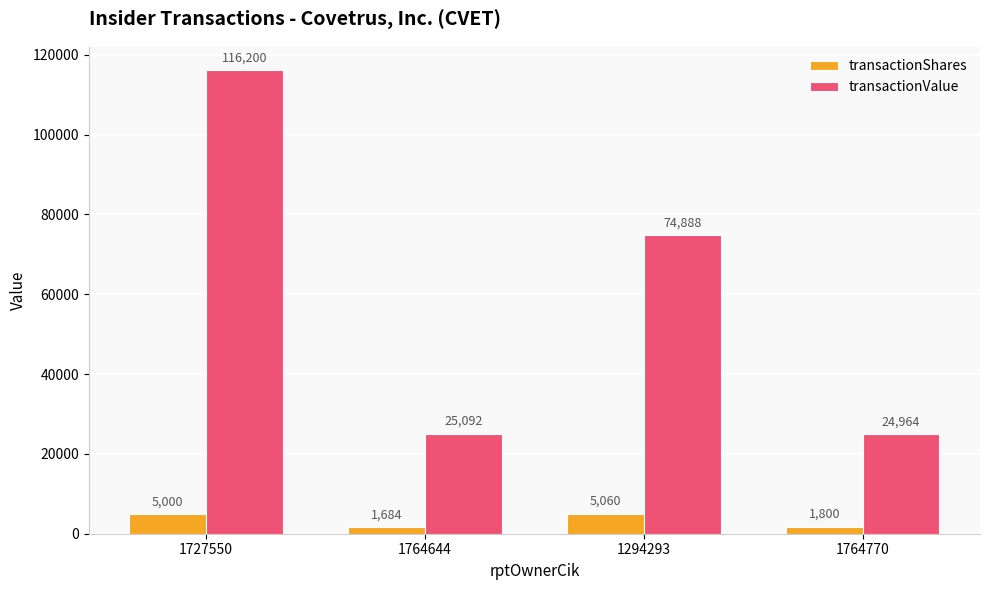

What is the difference between the second highest and minimum values in the transactionShares series?

3316